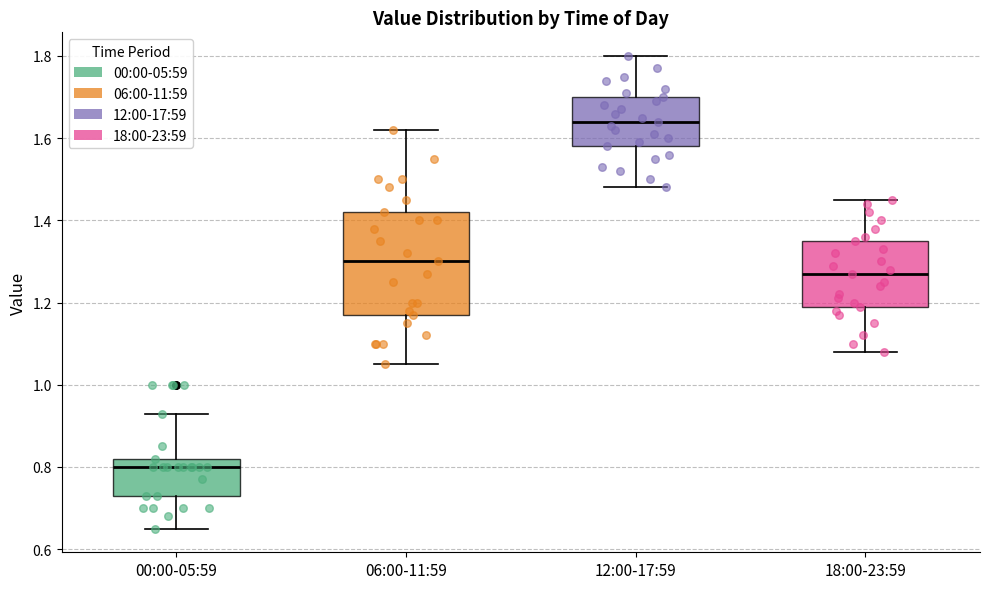

Where is the lower edge of the box for 00:00-05:59 on the y-axis? The values are not printed on the chart, so give them approximately, as read against the axis.

0.74